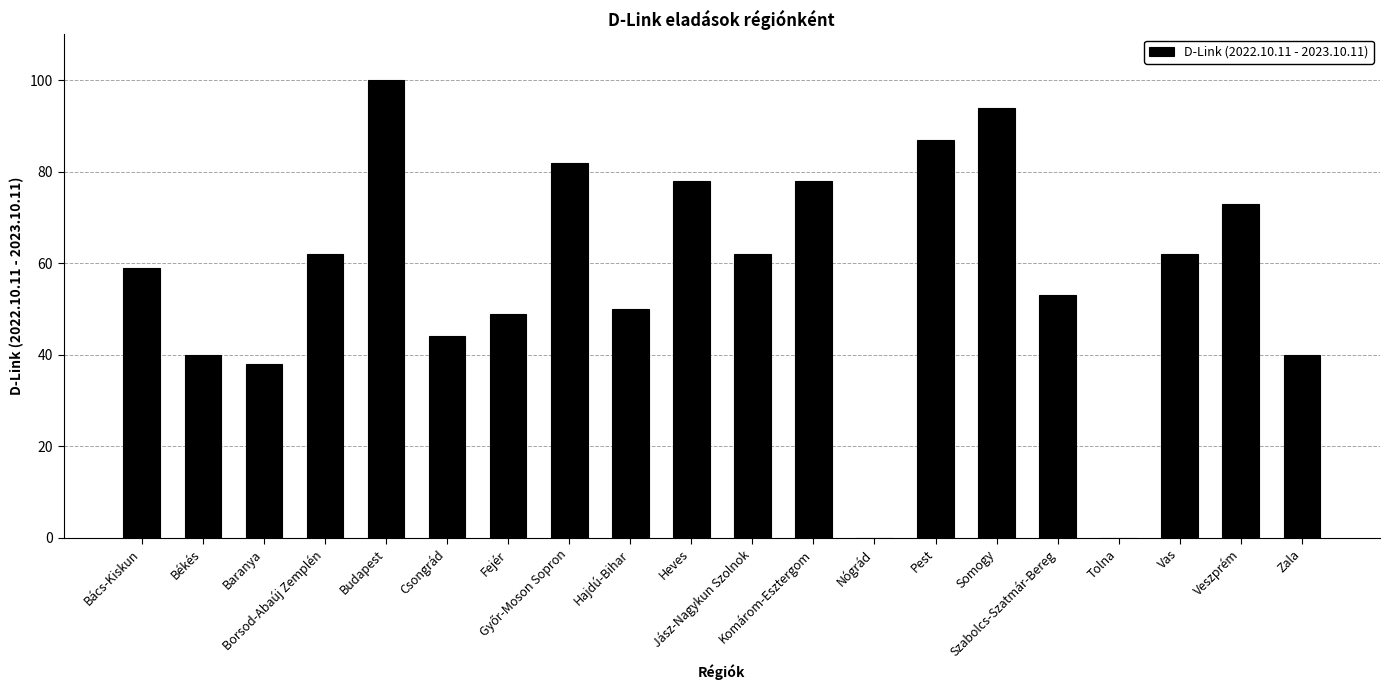

What is the maximum value shown in the chart?

100